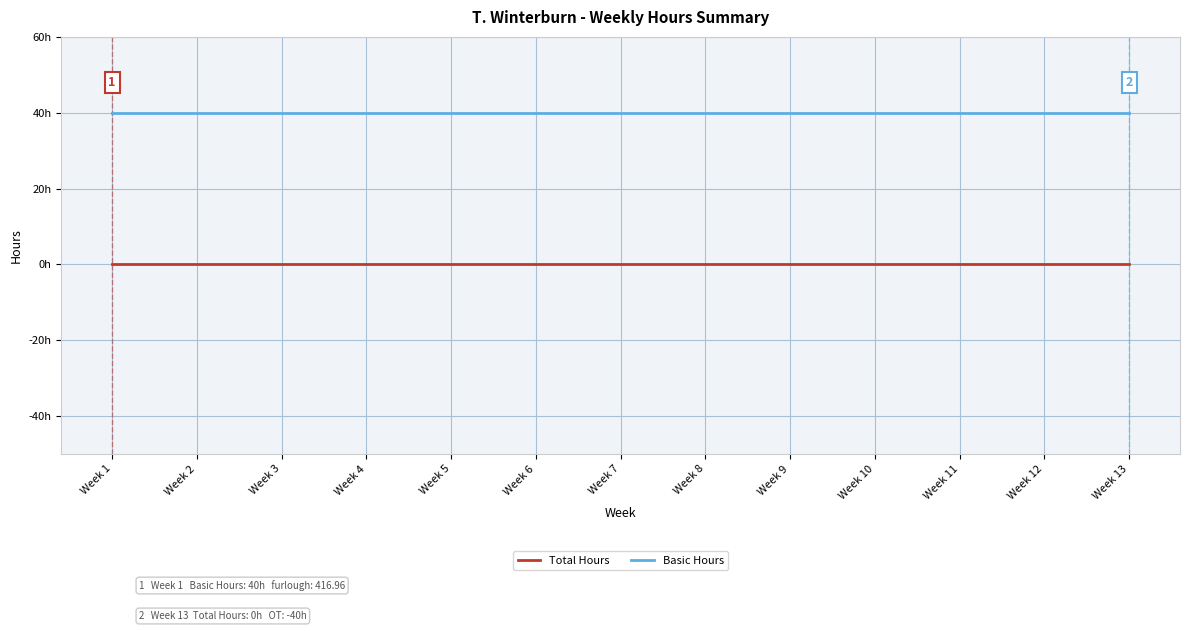

True or false: Total Hours and Basic Hours cross at least once.

False